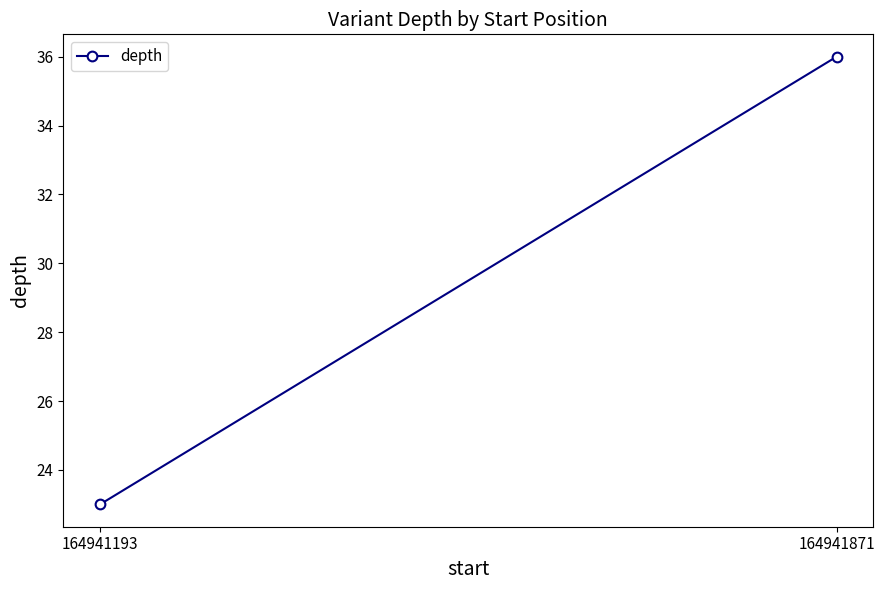

At which category does the chart reach its minimum across all series?

164941193